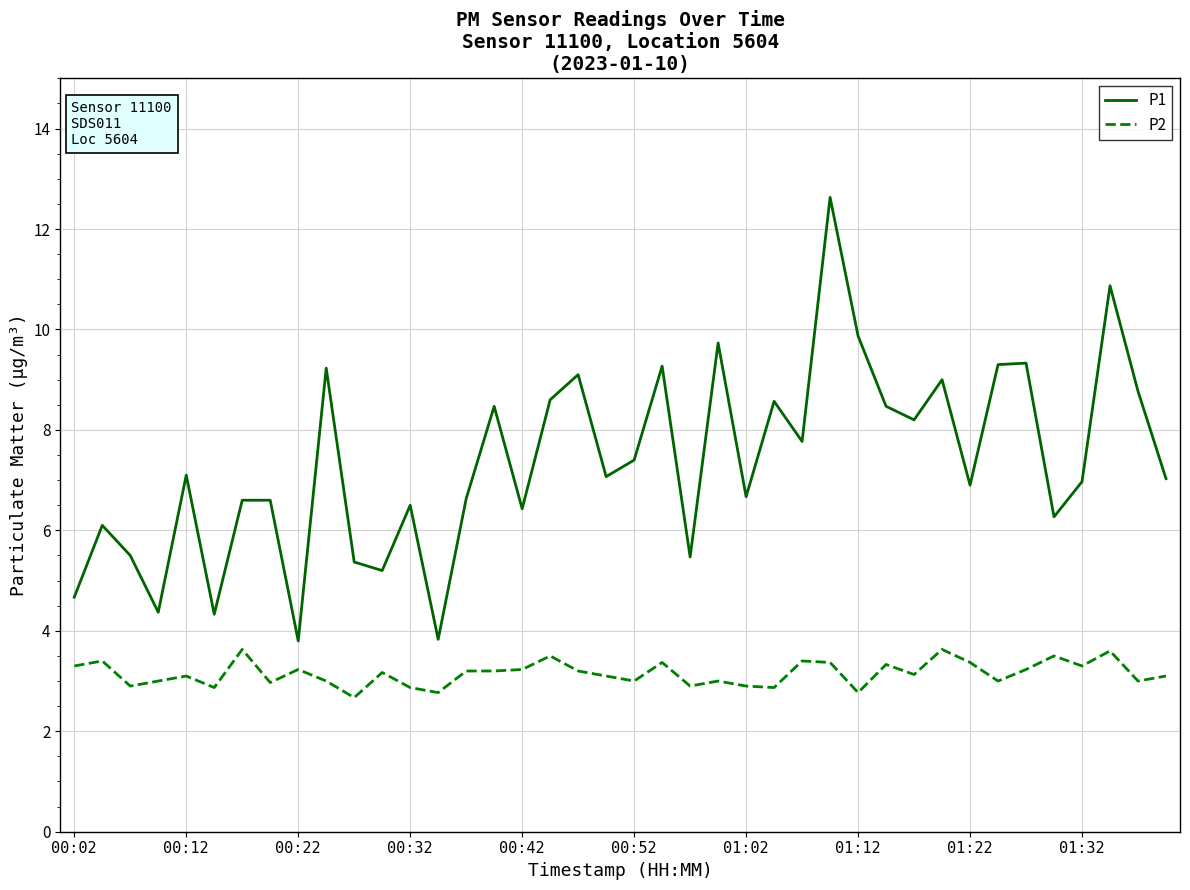

Which series has the largest total across all categories?

P1